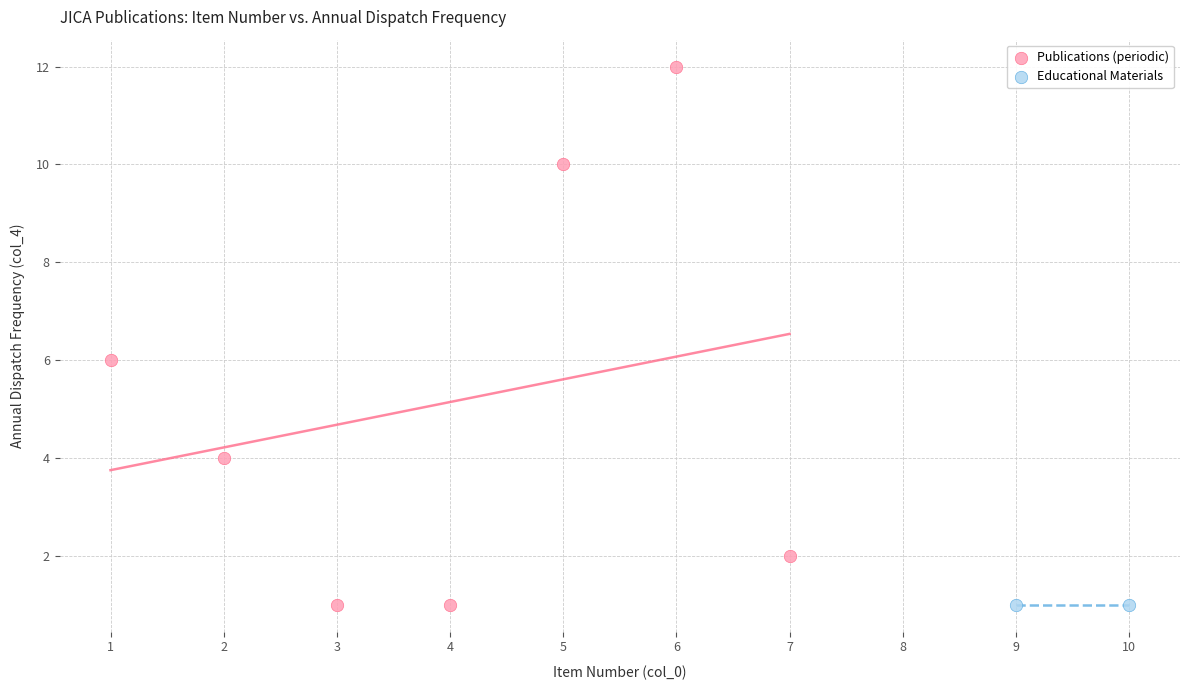

What are all the series names shown in the legend?

Publications (periodic), Educational Materials